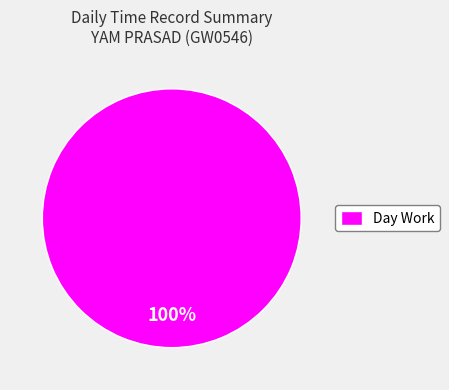

Is it true that Day Work is 100% of the pie?

True